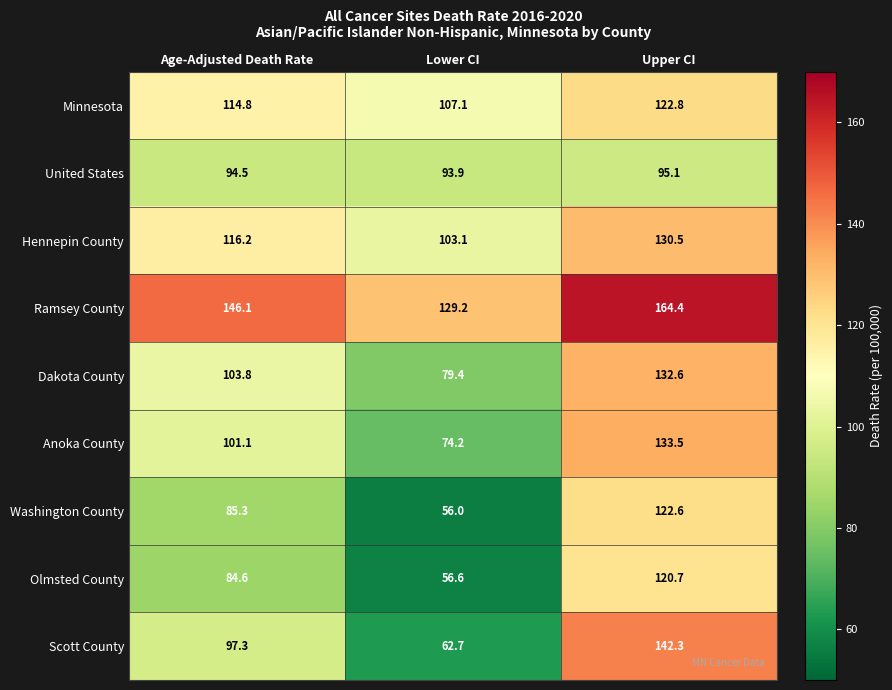

At Upper CI, list the series in order from largest to smallest.

Ramsey County, Scott County, Anoka County, Dakota County, Hennepin County, Minnesota, Washington County, Olmsted County, United States